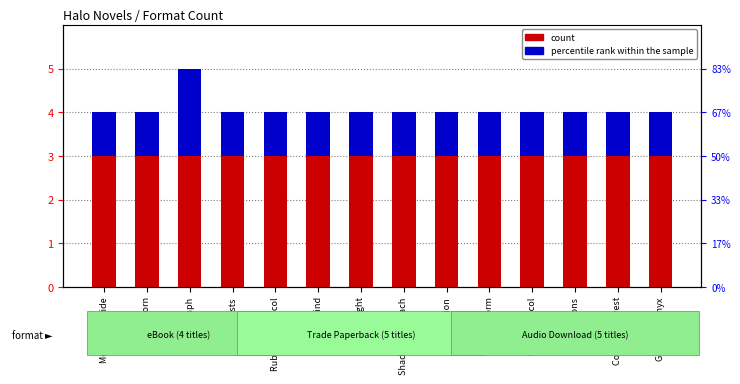

What is the difference between the highest and lowest values at Cole Protocol?

2